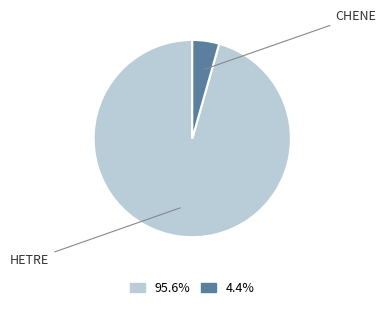

Is there any slice that represents more than half of the pie?

Yes